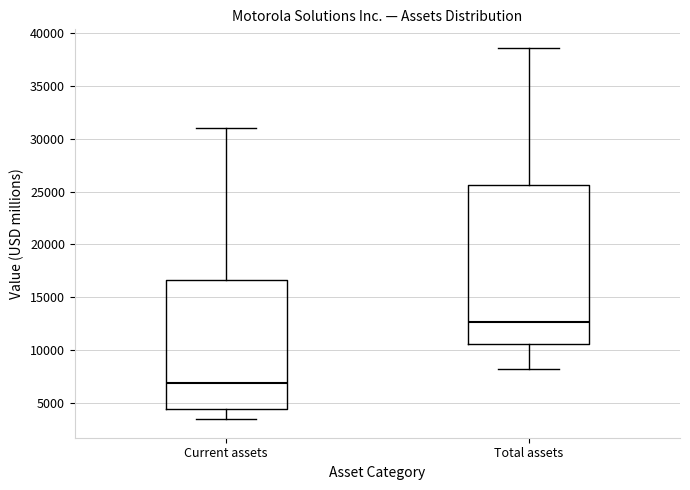

Reading left to right, read every box against the y-axis: the position of its median line, the range the box covers, and the ends of its whiskers. The values are not printed on the chart, so give them approximately, as read against the axis.

Current assets: median 7000, box 4500 to 16500, whiskers 3500 to 31000
Total assets: median 12500, box 10500 to 25500, whiskers 8000 to 38500